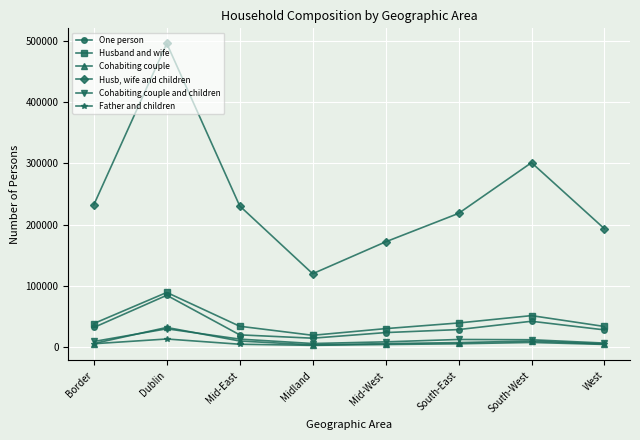

Where is the first local maximum for Cohabiting couple and children?

Dublin